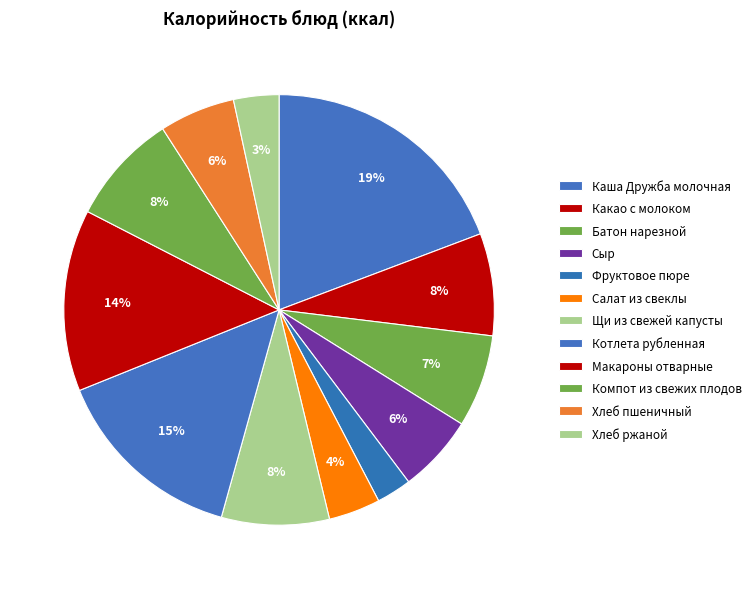

Does any single category account for the majority?

No